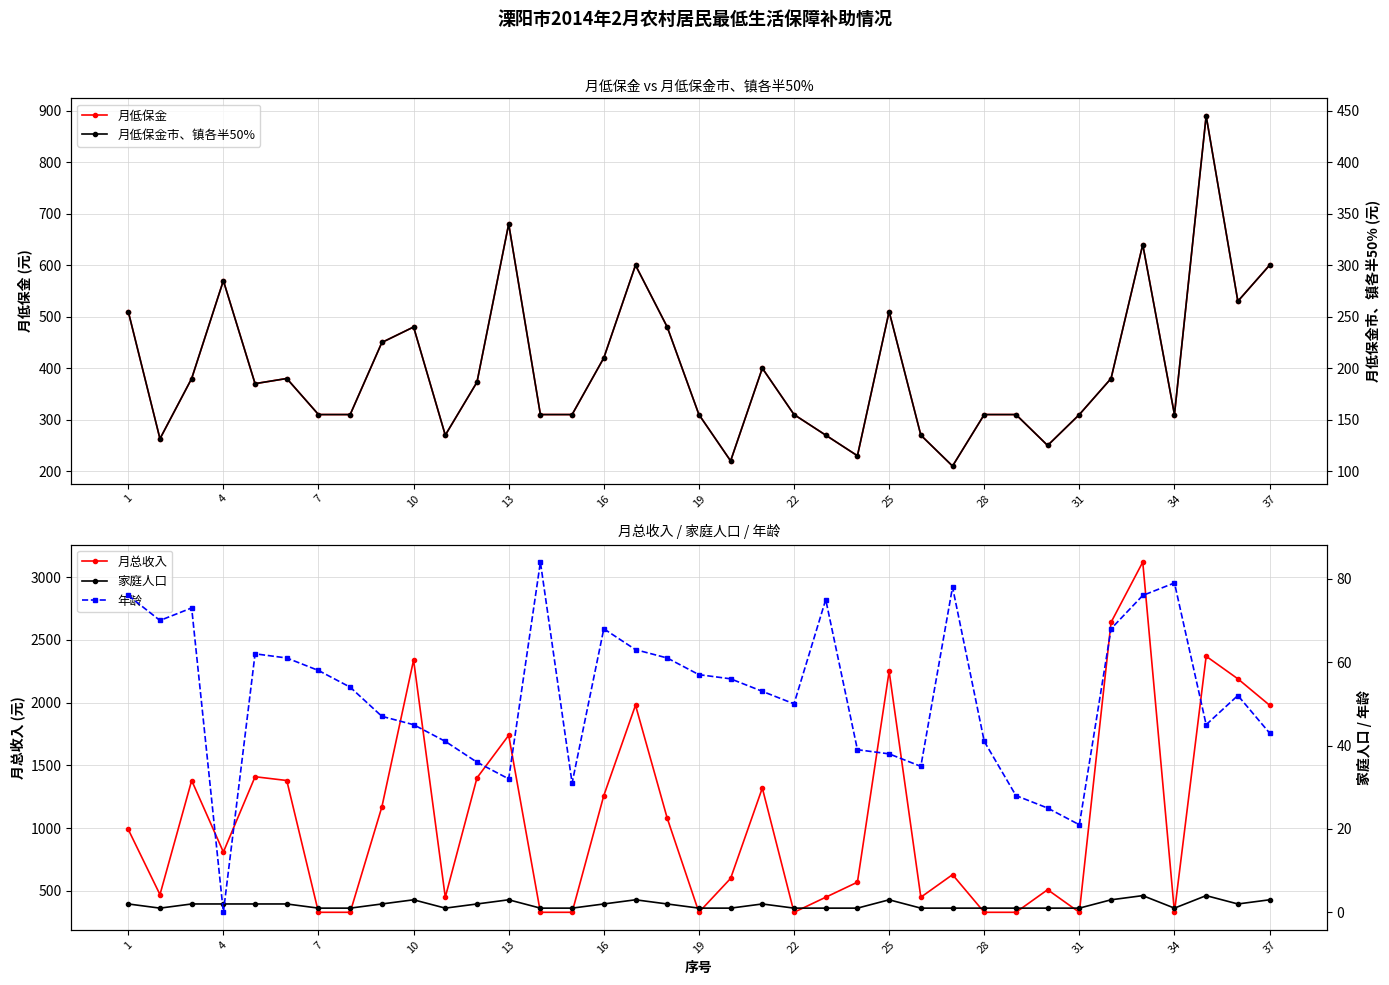

What is the highest value of the 月总收入 series?

3120